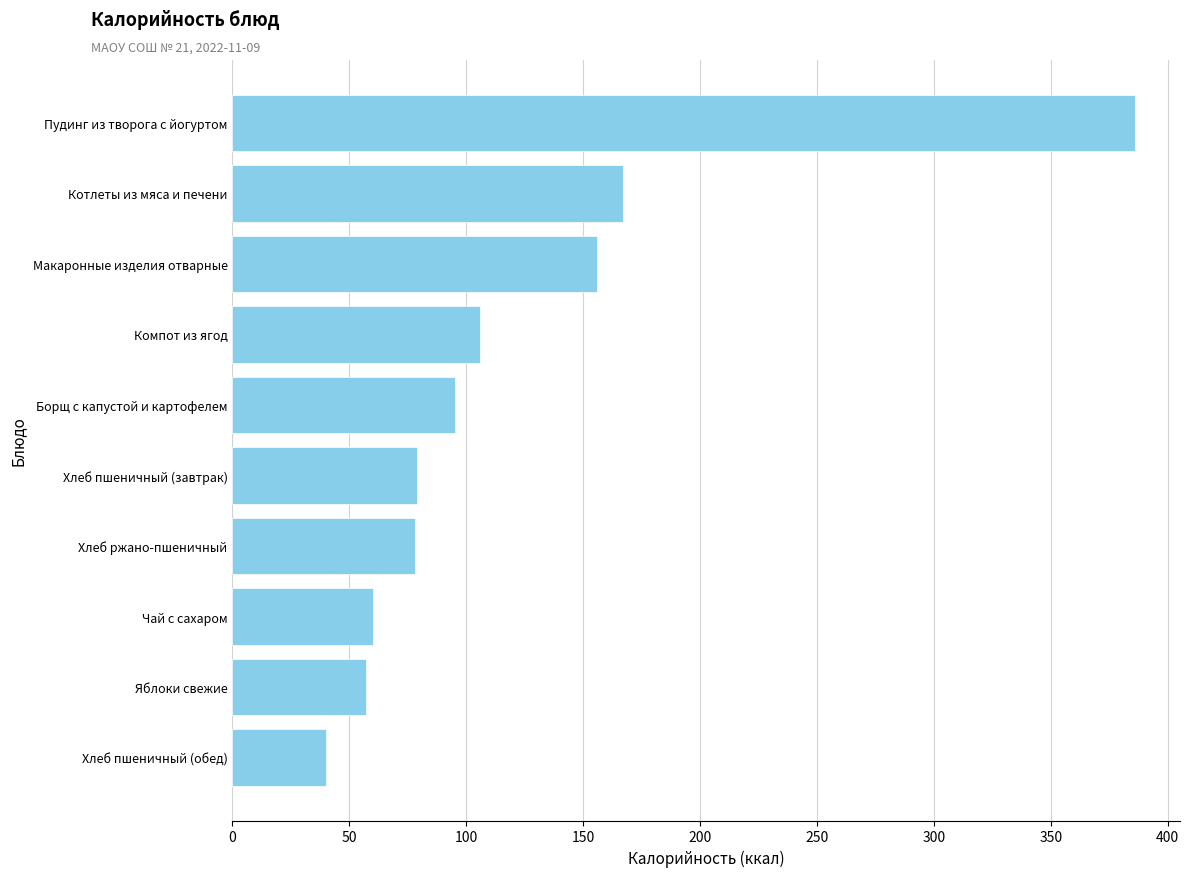

What is the ratio of the value at Чай с сахаром to the value at Компот из ягод?

0.6